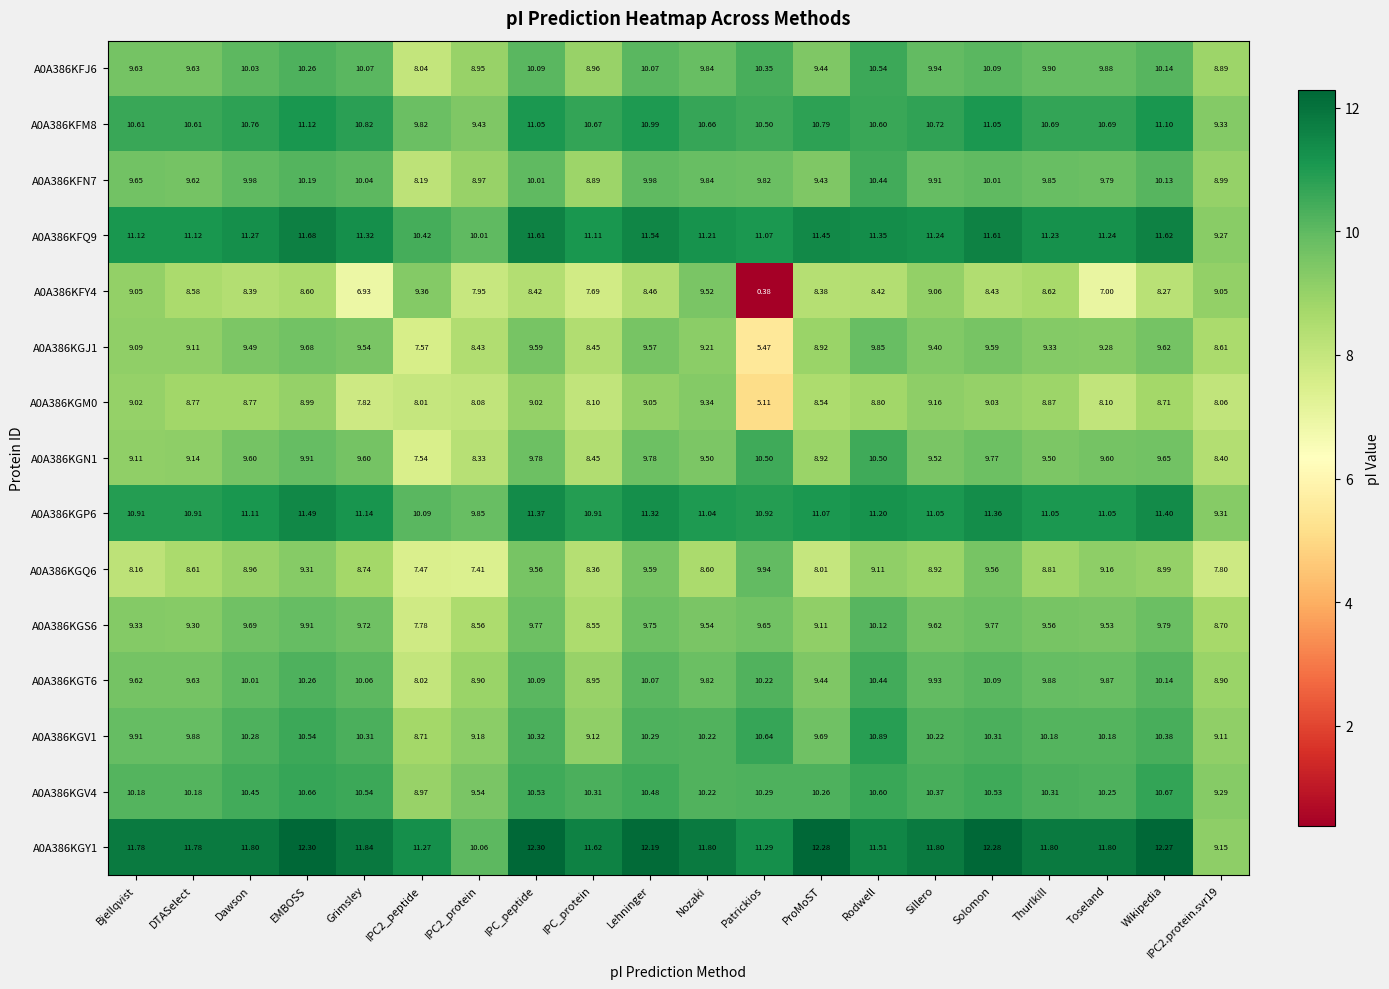

How many categories are shown in the chart?

20